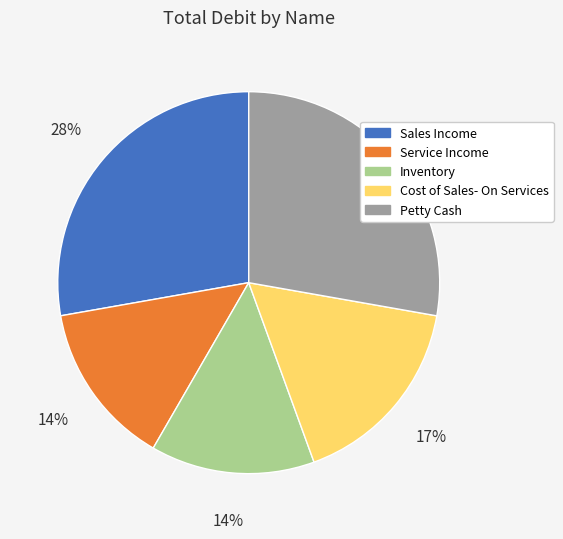

How many segments does this pie chart have?

5